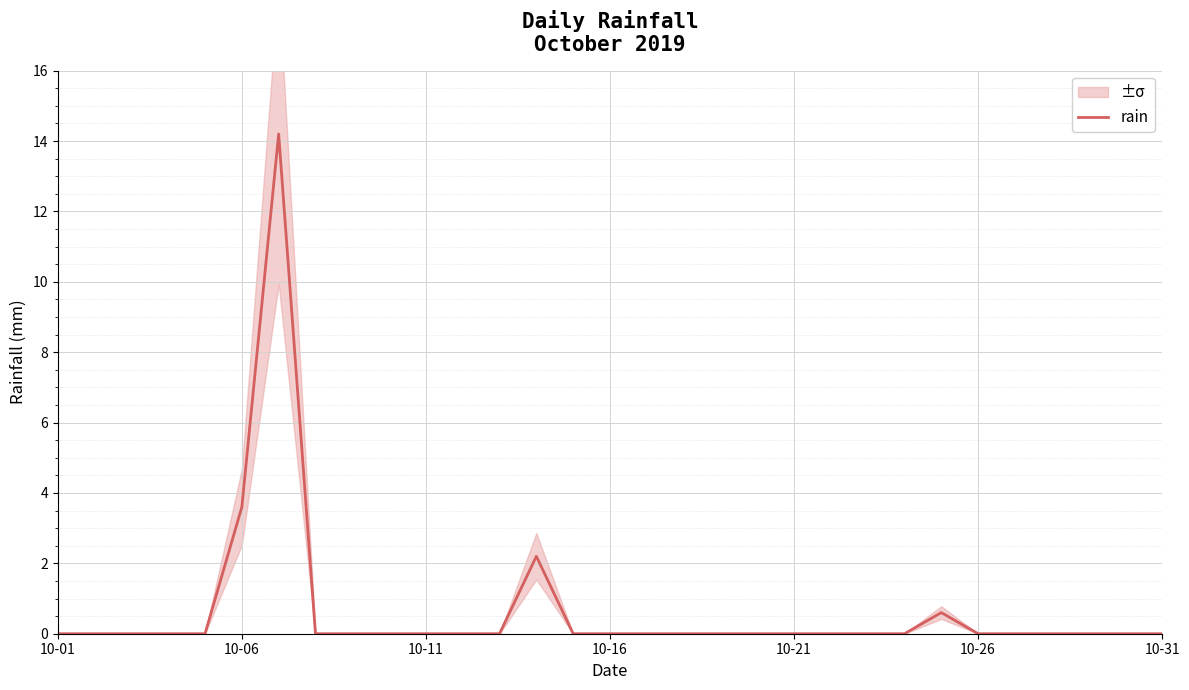

What is the greatest value displayed?

14.2